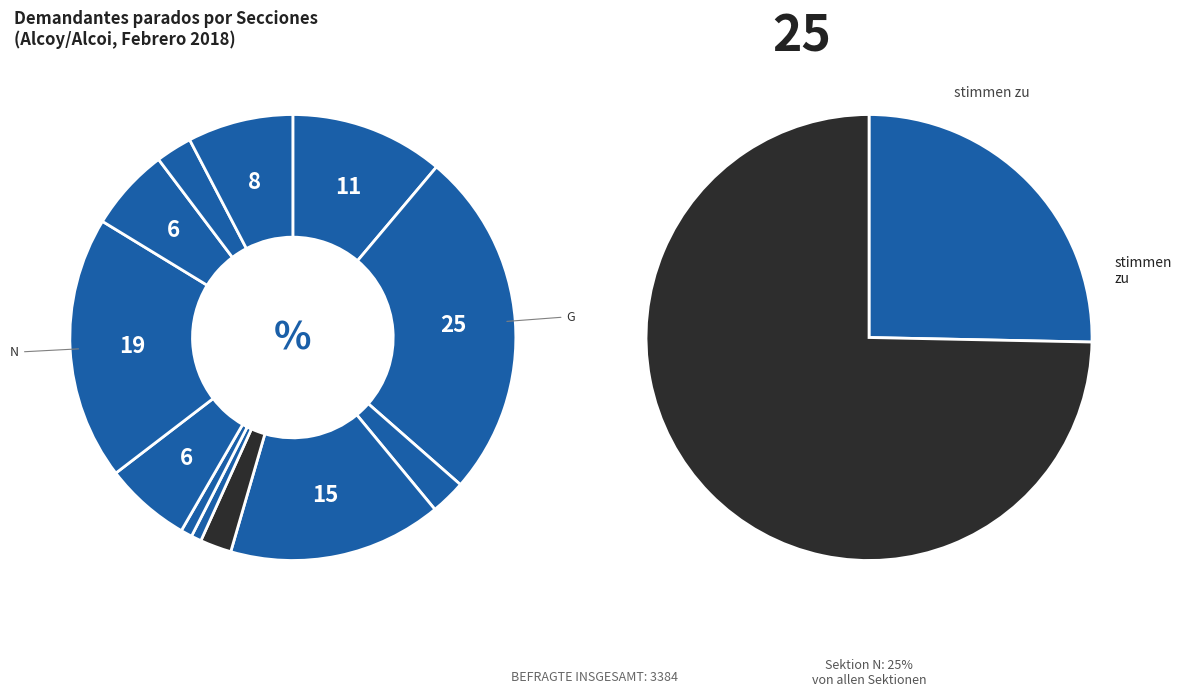

Count the number of slices in the pie.

12